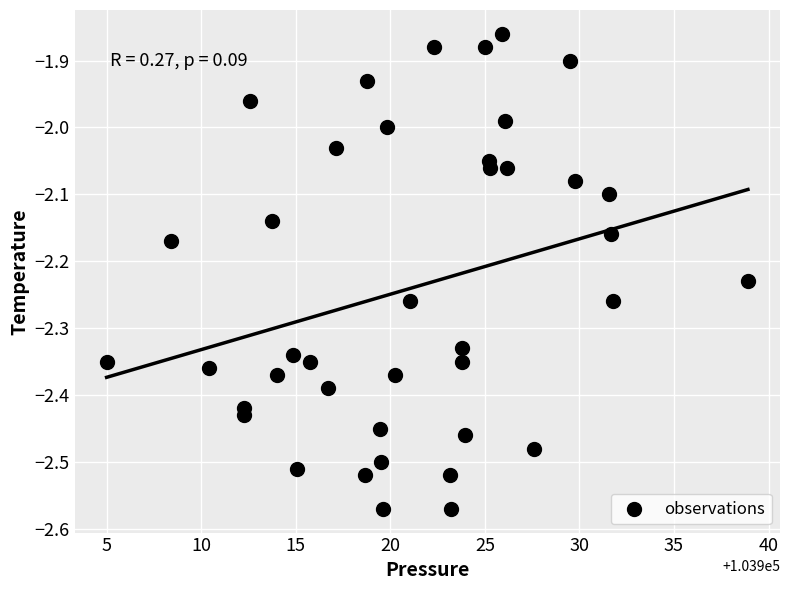

What is the range of Y values (max minus min)?

0.7